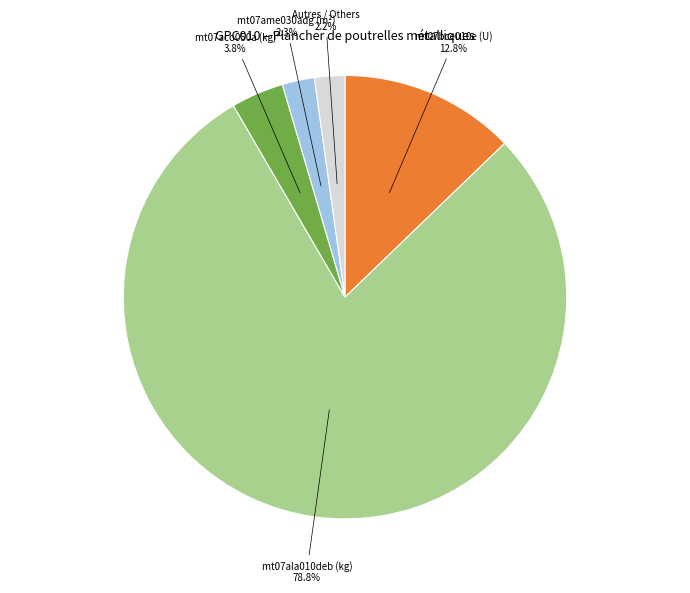

Does mt07aco050a (kg) account for over 50% of the chart?

No